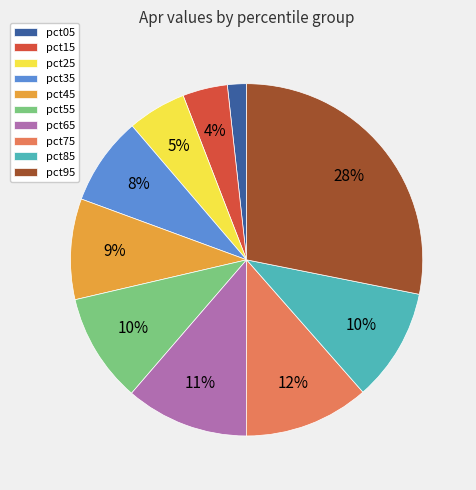

Count the number of slices in the pie.

10